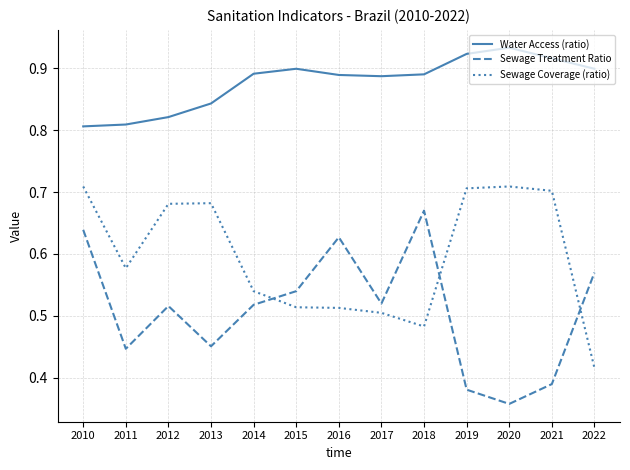

Which series changed the most between 2010 and 2014?

Sewage Coverage (ratio)